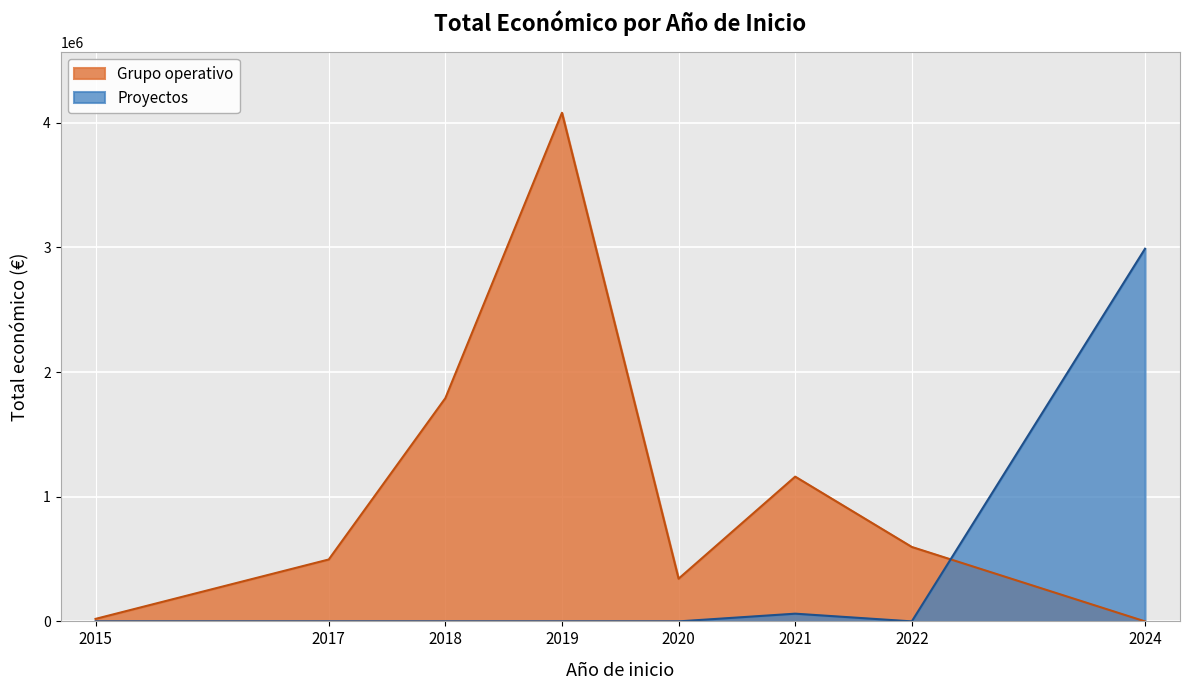

Which series changed the most between 2022 and 2018?

Grupo operativo